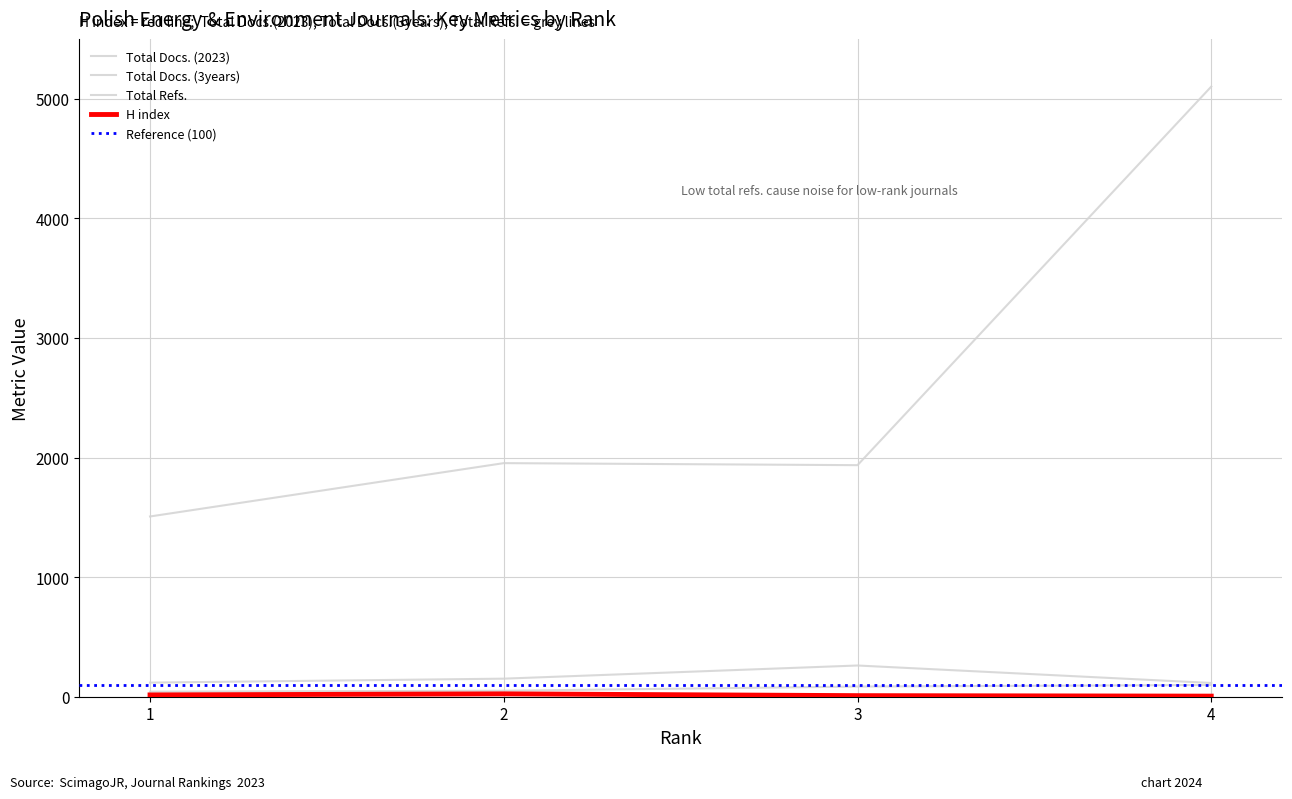

Reading left to right, what are all the values shown in this chart?

H index: 1=15	2=24	3=9	4=5
Total Docs. (2023): 1=42	2=50	3=85	4=98
Total Docs. (3years): 1=118	2=151	3=261	4=115
Total Refs.: 1=1507	2=1953	3=1936	4=5101